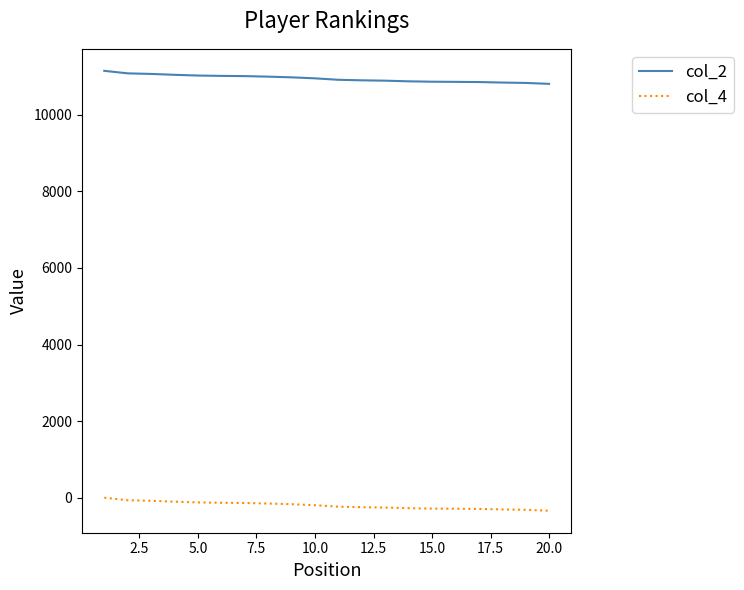

What is the lowest value of the col_4 series?

-340